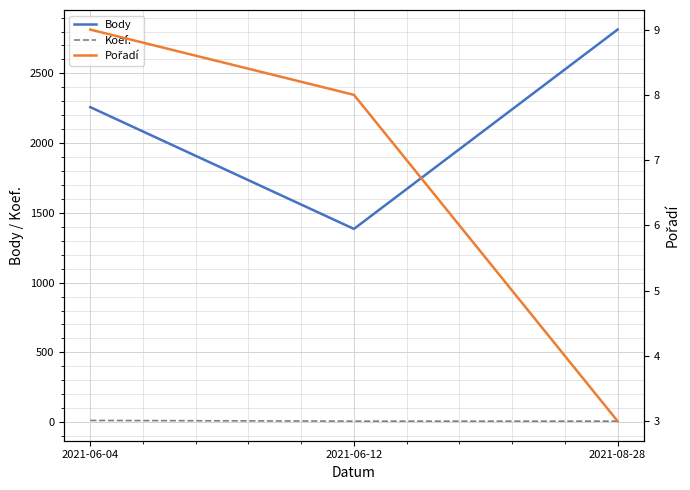

Which series has the largest range (max minus min)?

Body